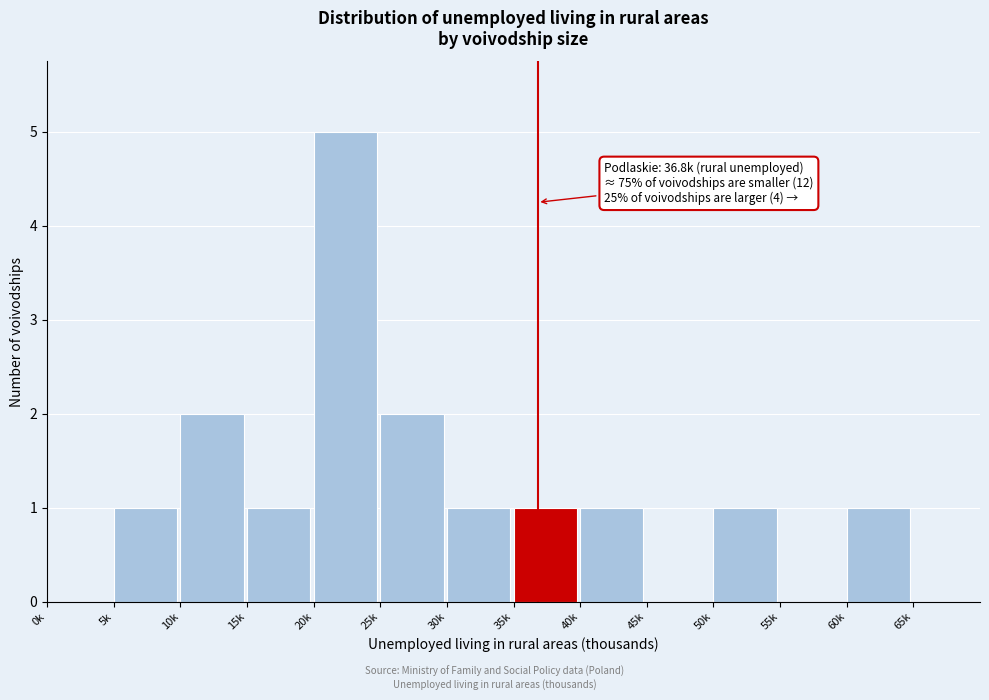

Reading left to right, list all the values displayed in this chart.

0k=0	5k=1	10k=2	15k=1	20k=5	25k=2	30k=1	35k=1	40k=1	45k=0	50k=1	55k=0	60k=1	65k=0